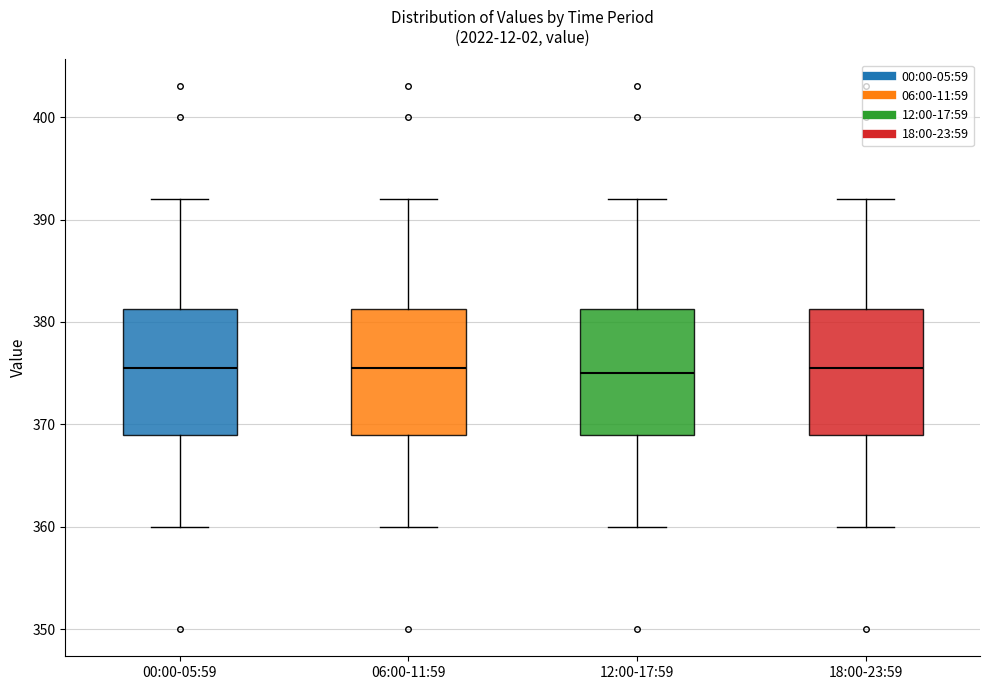

Where is the upper edge of the box for 06:00-11:59 on the y-axis? The values are not printed on the chart, so give them approximately, as read against the axis.

381